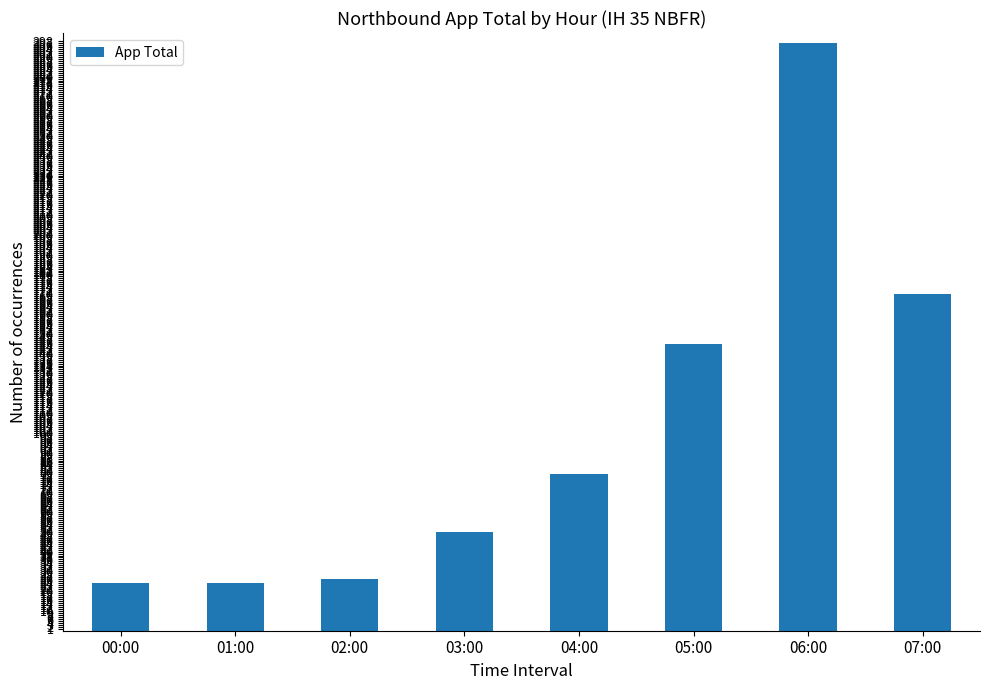

What is the greatest value displayed?

297